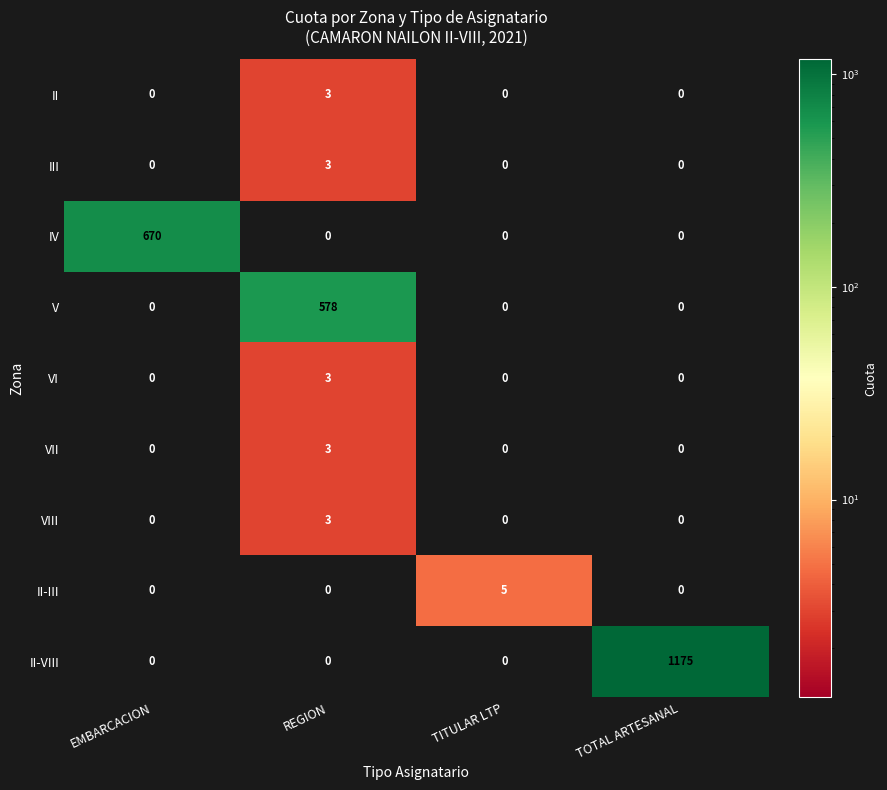

What is the difference between the highest and lowest values at TITULAR LTP?

5